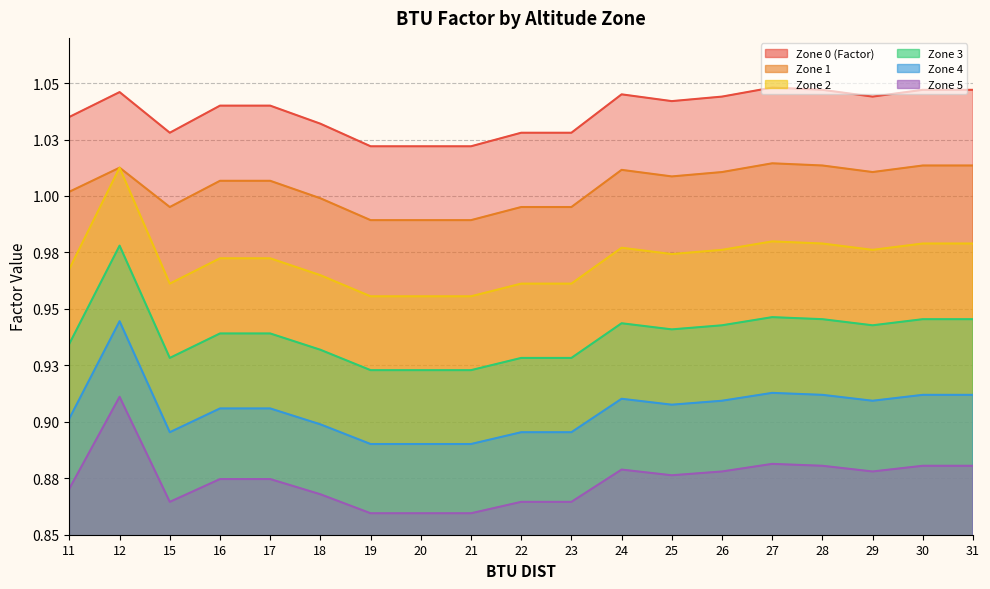

At which category does Zone 3 reach its first local valley?

15